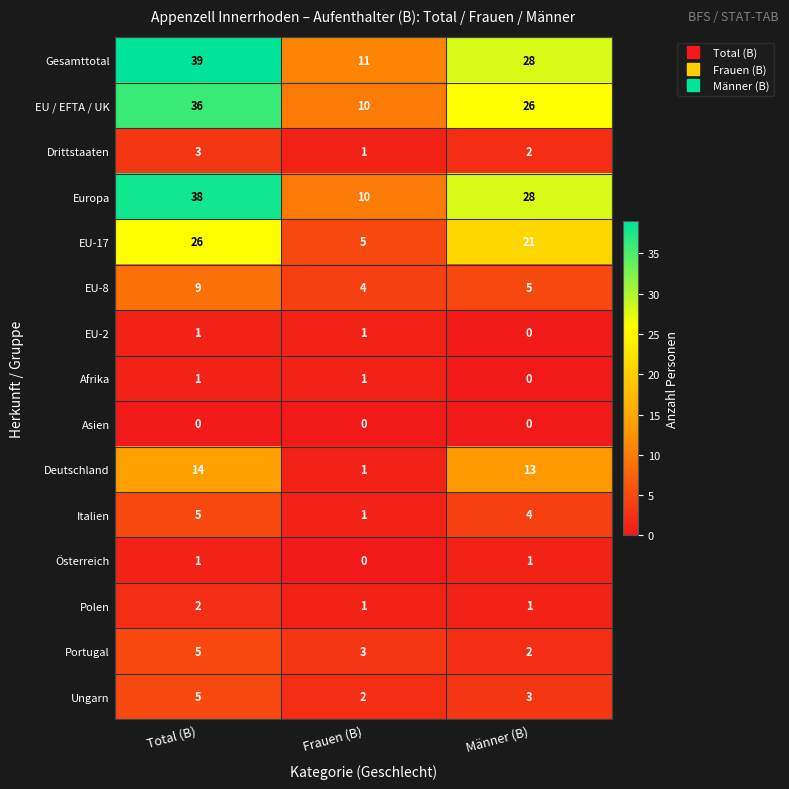

List the labels in order of Italien value, largest first.

Total (B), Männer (B), Frauen (B)